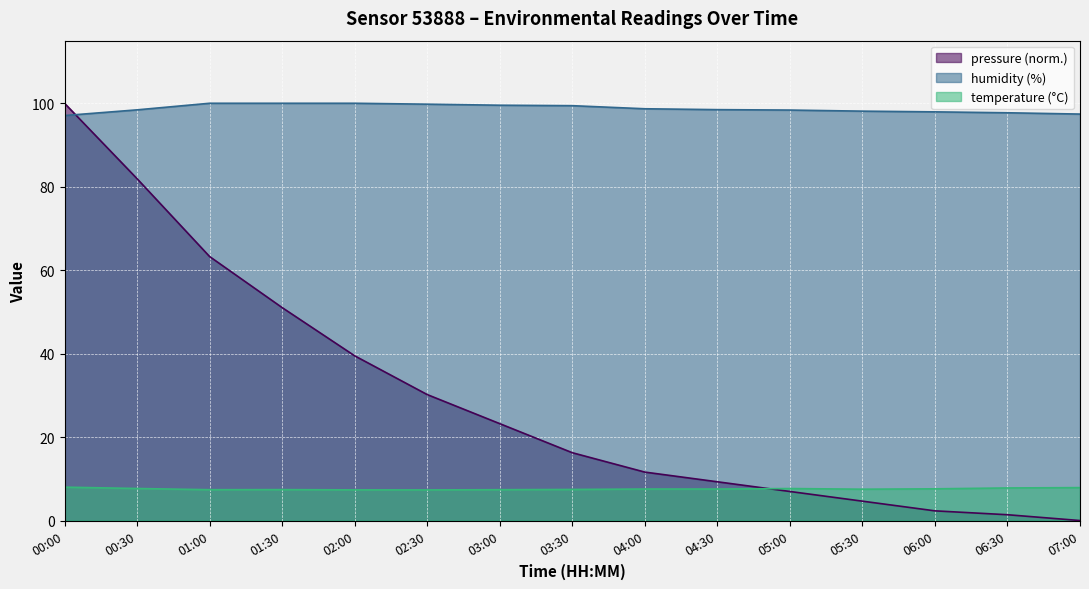

What are all the series names shown in the legend?

pressure (norm.), humidity (%), temperature (°C)